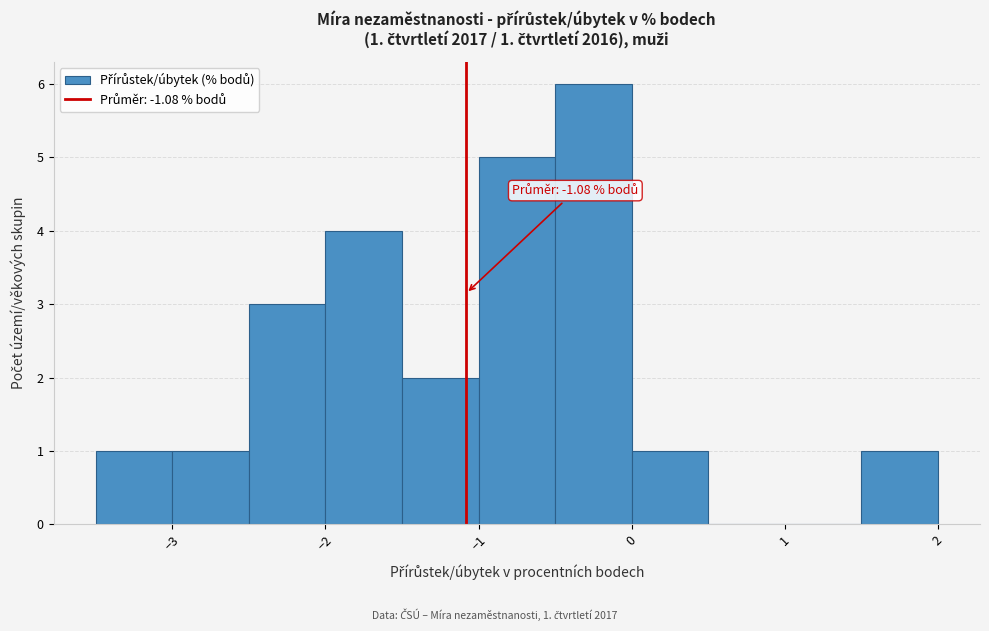

Over which range of the x-axis is the bar tallest?

-0.5 to 0.0